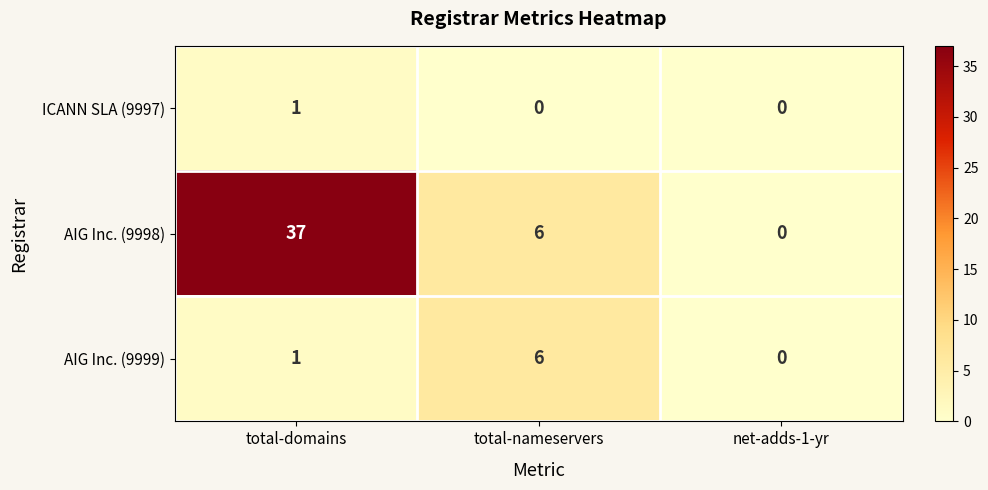

Which series has the largest total across all categories?

AIG Inc. (9998)